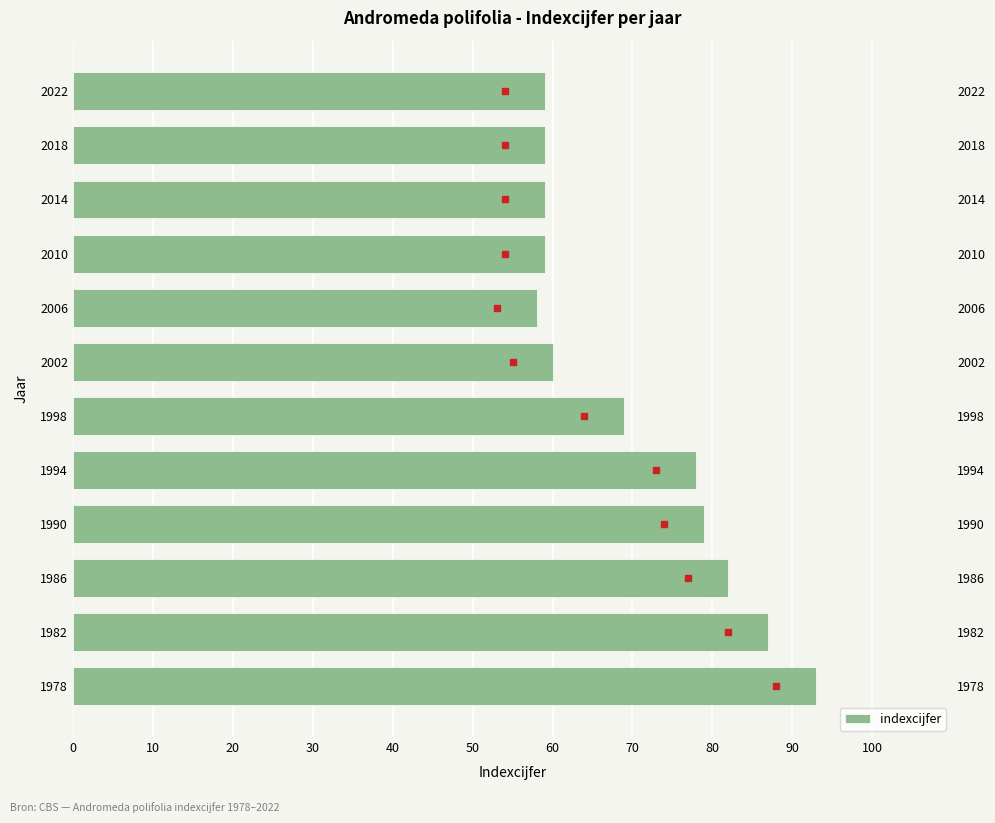

The value at 1986 is 43. True or false?

False